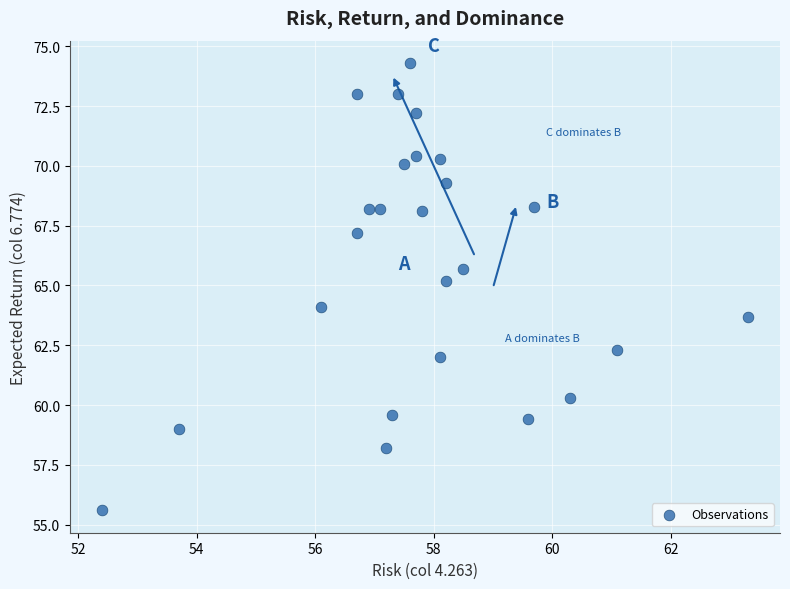

What is the range of Y values (max minus min)?

18.7